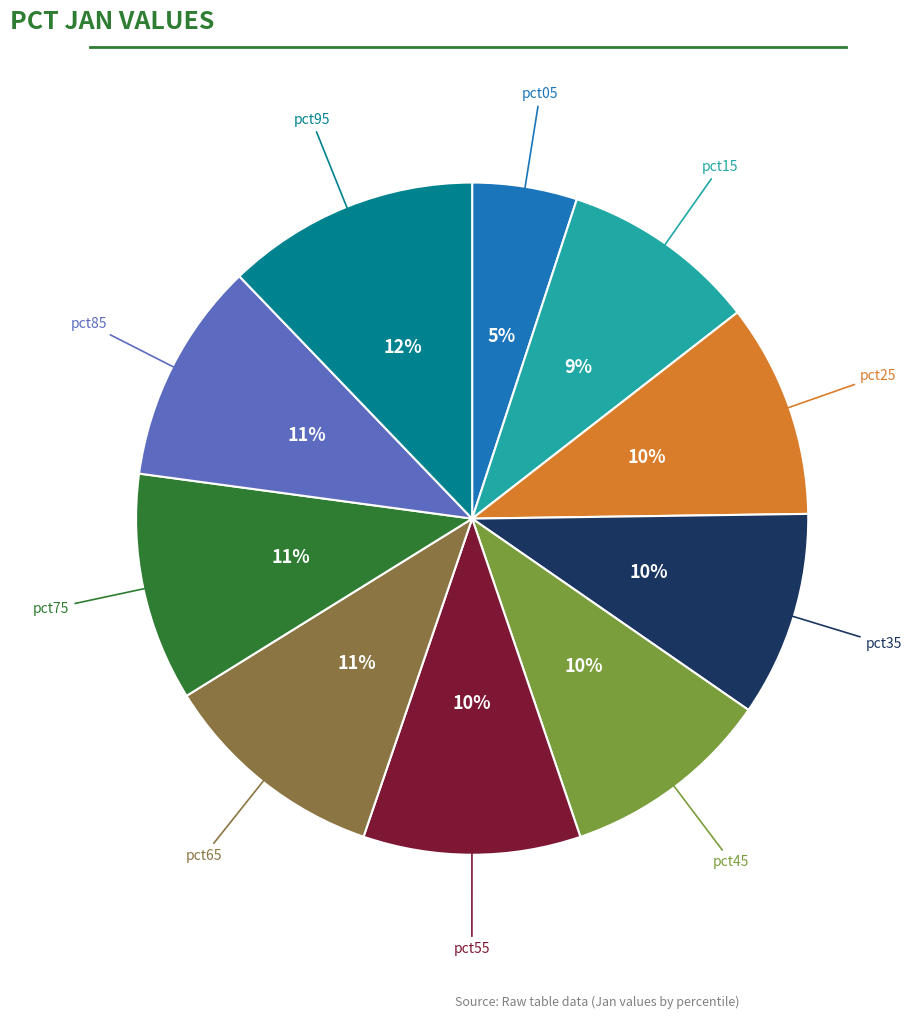

How many slices are in this pie chart?

10